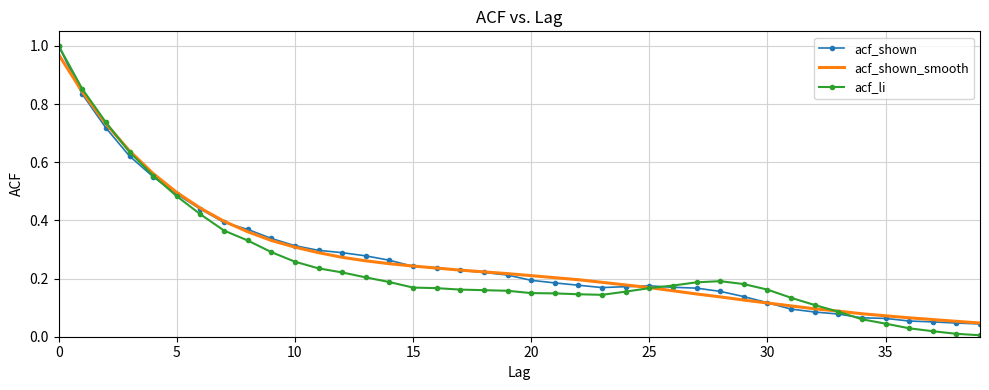

What are all the series names shown in the legend?

acf_shown, acf_shown_smooth, acf_li